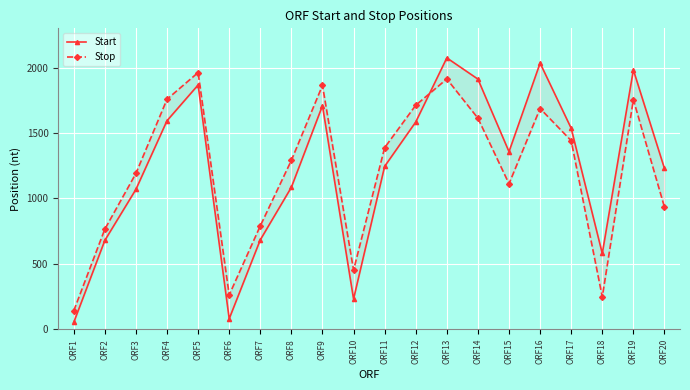

True or false: Start has more than 2 points higher than both neighbors.

True